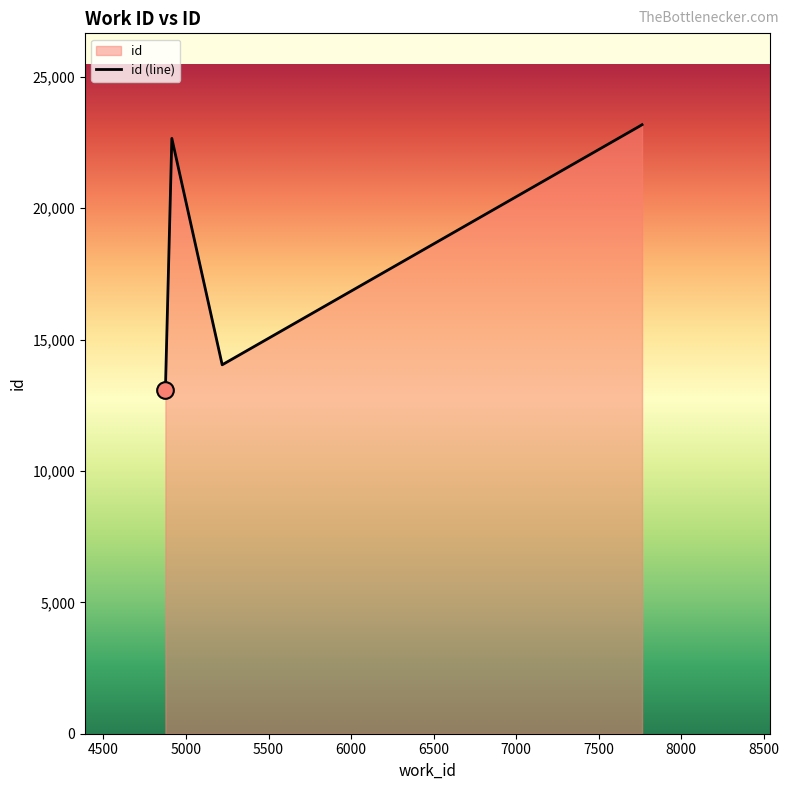

What is the difference between the maximum and minimum values?

10115